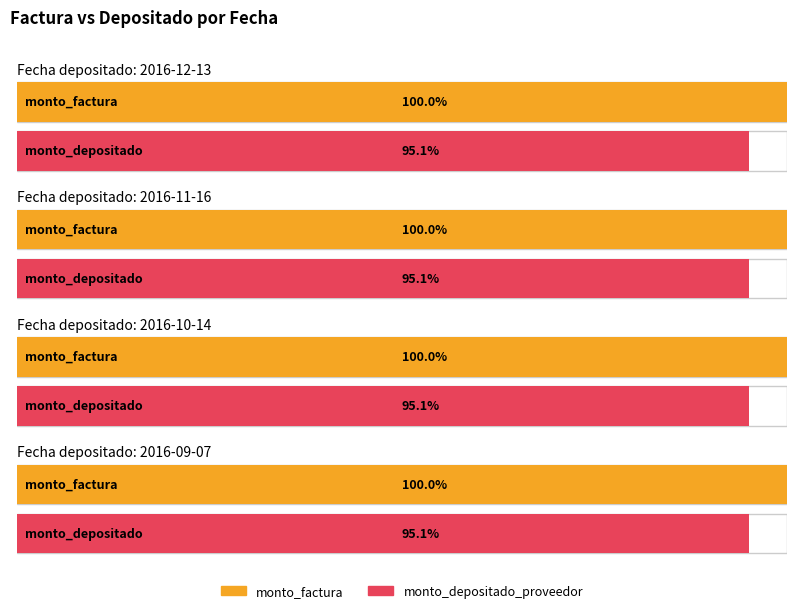

Rank the series by their average value, from lowest to highest.

monto_depositado_proveedor, monto_factura